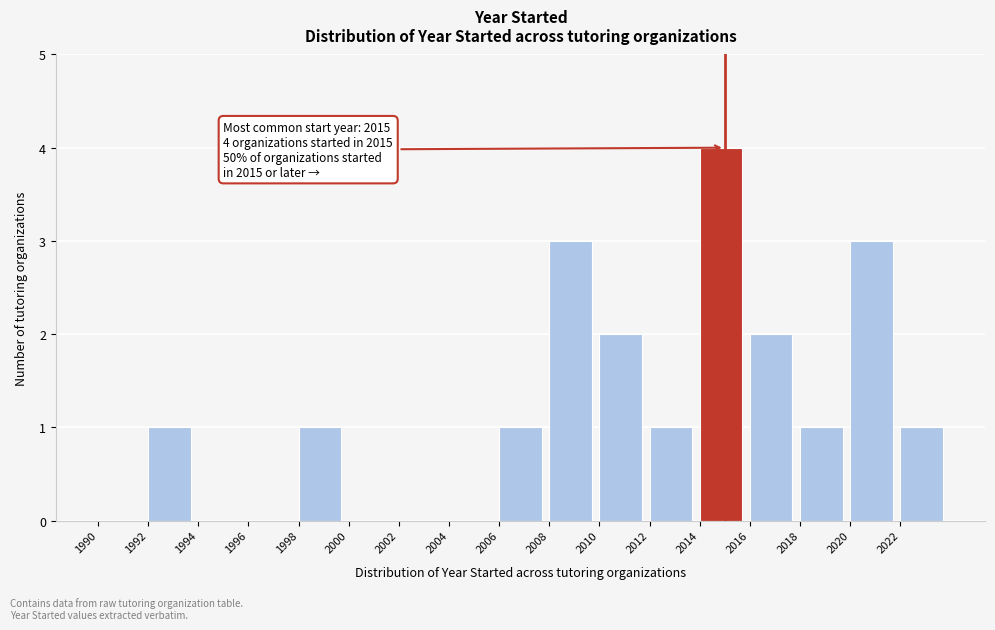

Which range on the x-axis has the tallest bar?

2014 to 2016